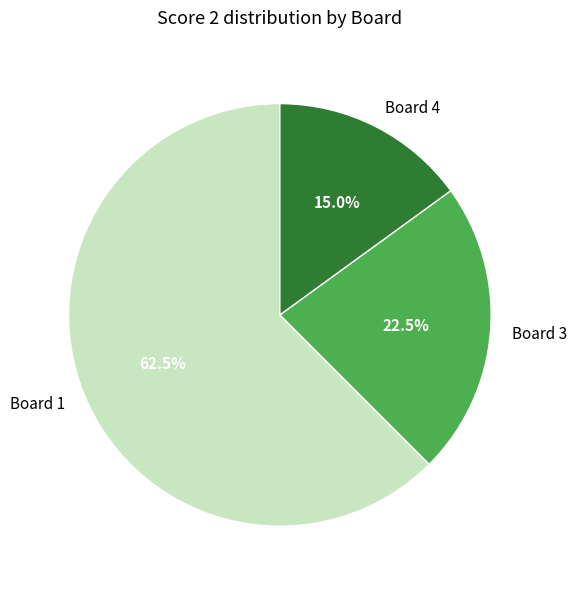

What is the smallest slice in the pie chart?

Board 4